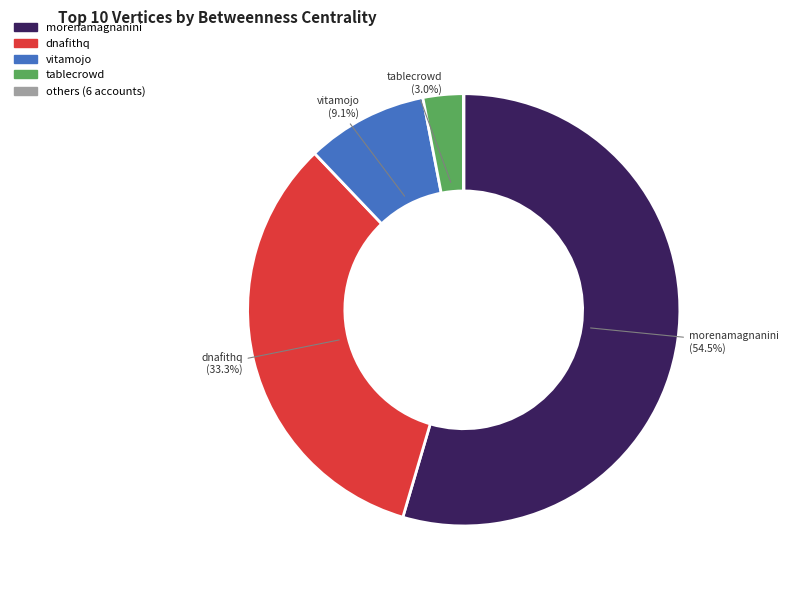

Is morenamagnanini the majority of the pie?

Yes